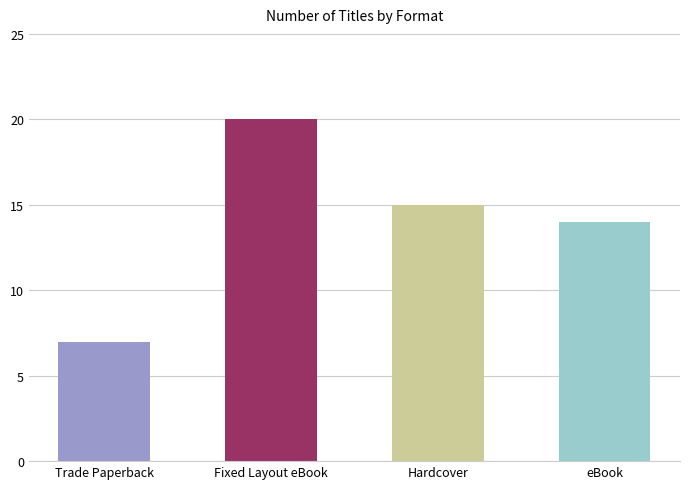

What is the average value?

14